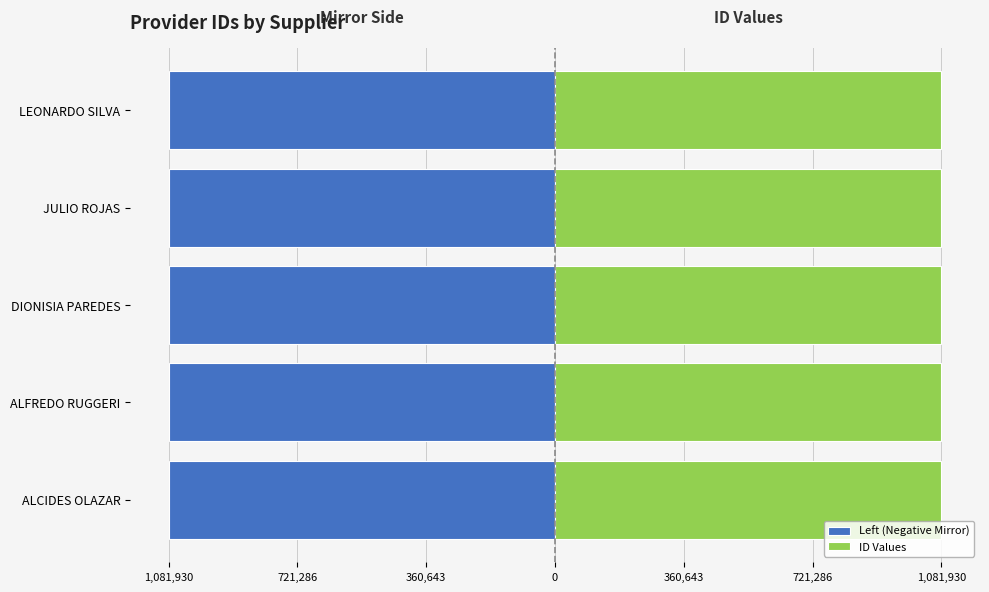

How many ID Values values are between 1081927 and 1081929?

3